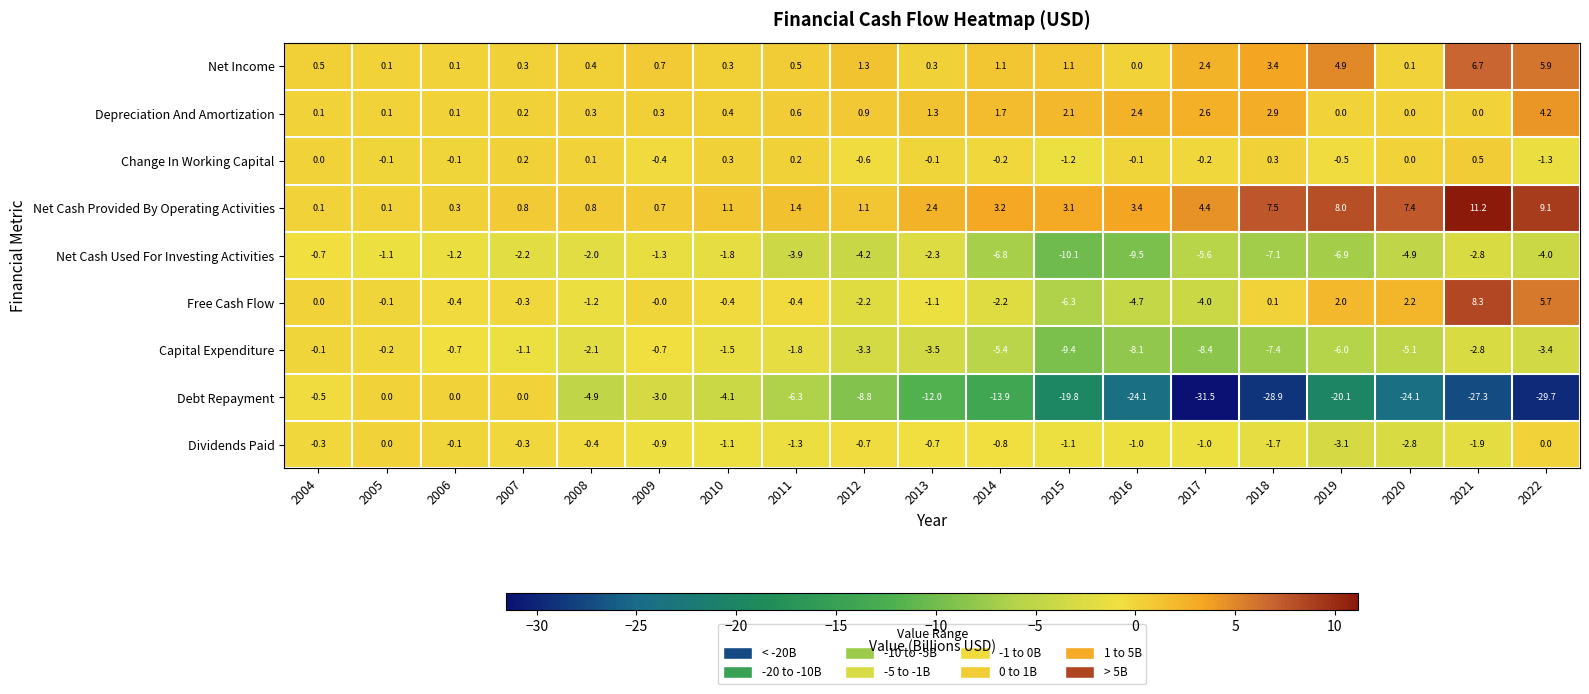

At which label is Net Cash Provided By Operating Activities closest to 5?

2017